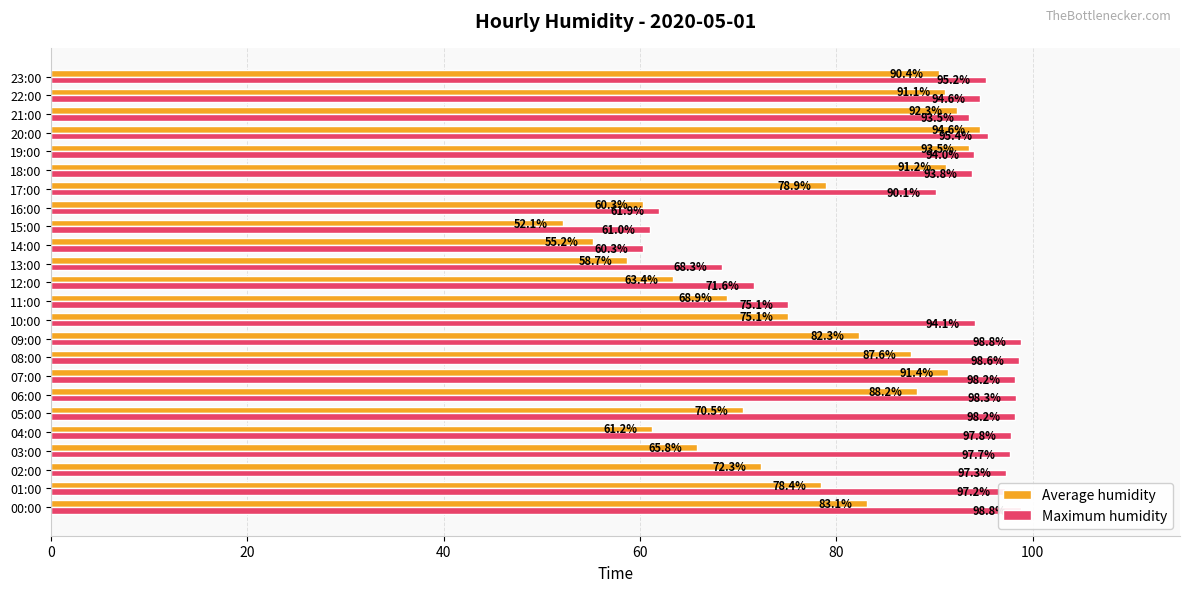

What is the sum of the Maximum humidity values at 13:00 and 21:00?

161.8